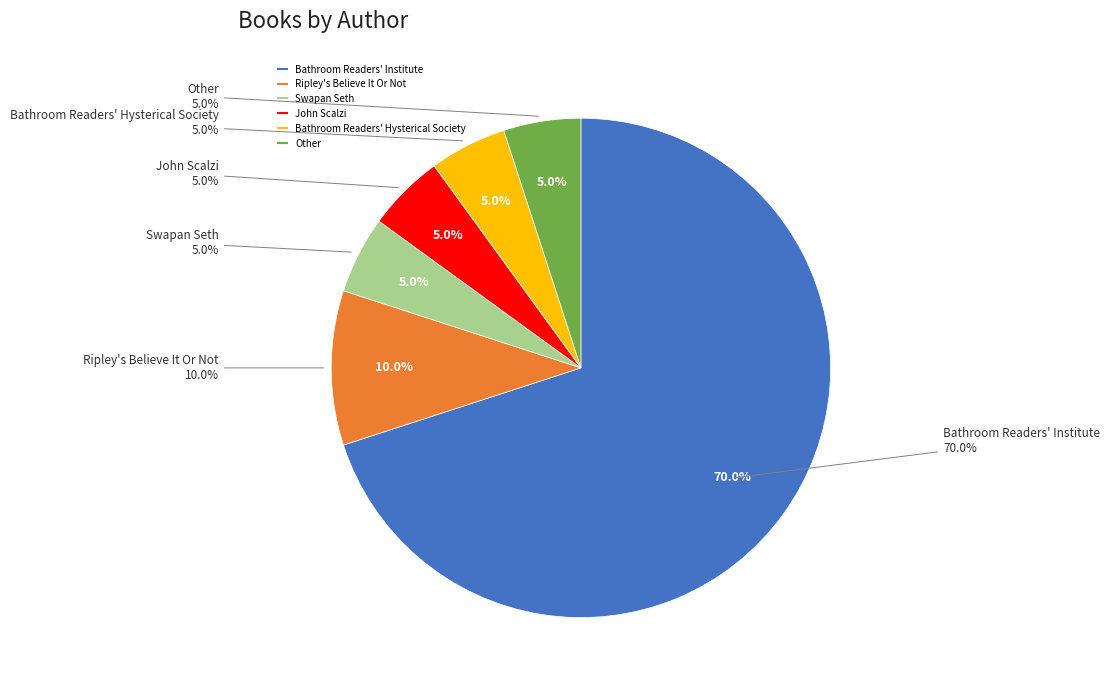

Is it true that Swapan Seth is 1% of the pie?

False